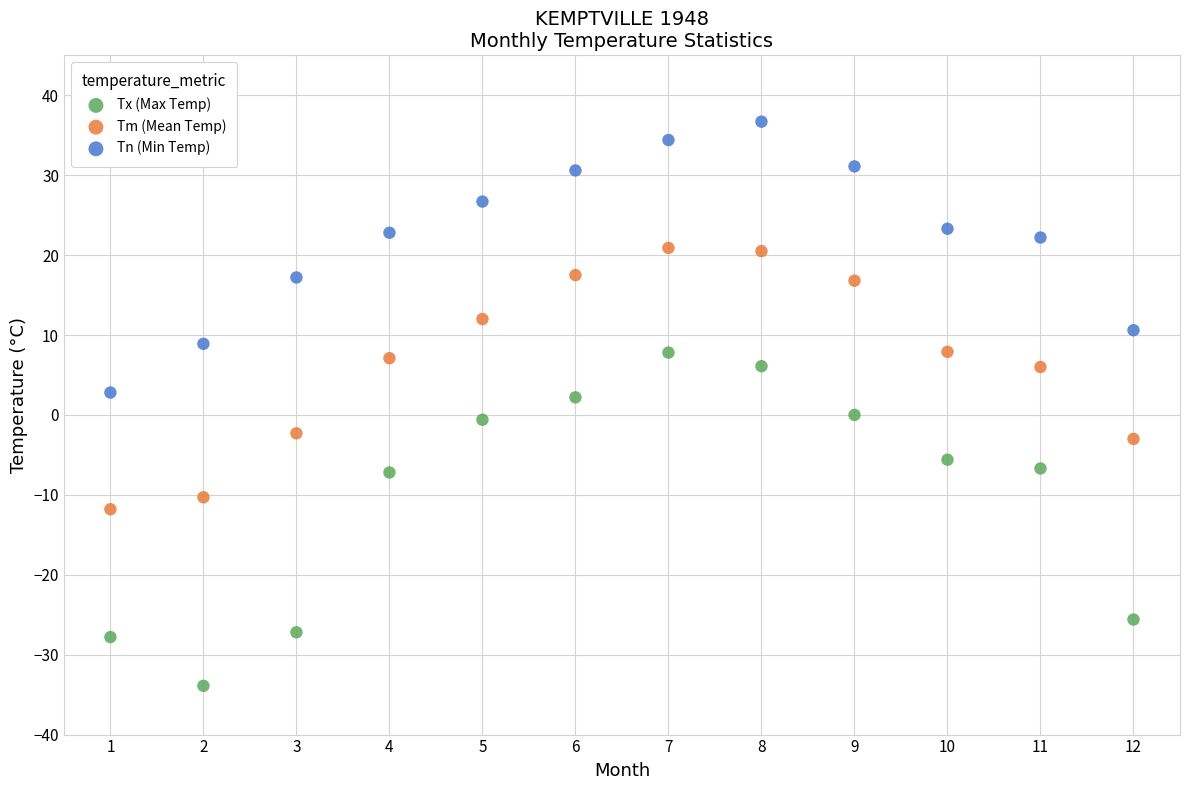

Which series has the largest Y range (max minus min)?

Tx (Max Temp)